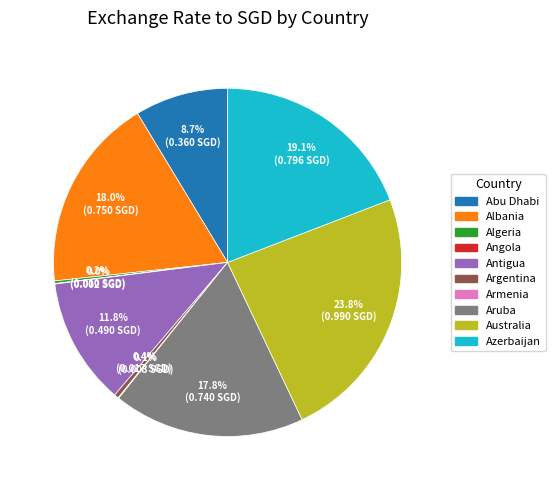

Combined, do Azerbaijan and Australia account for over 50%?

No